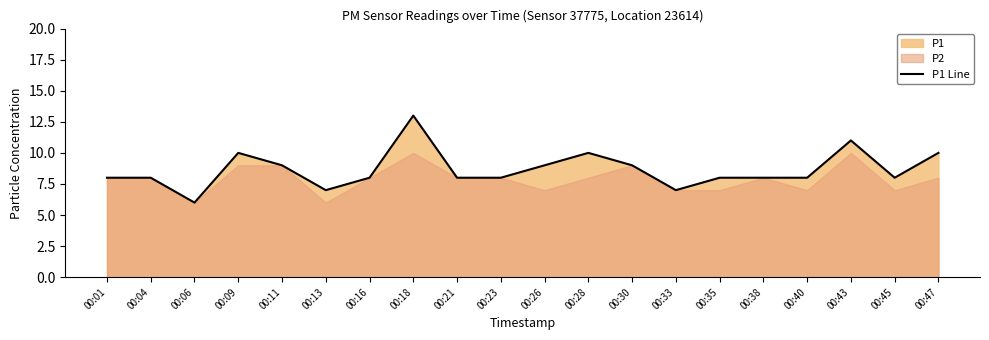

Which has a higher value, 00:40 or 00:26?

00:26